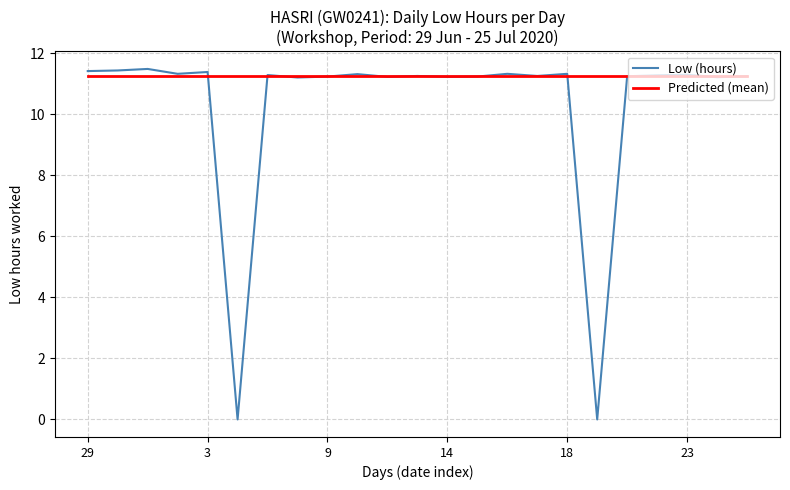

What is the average value of the Low (hours) series?

10.3